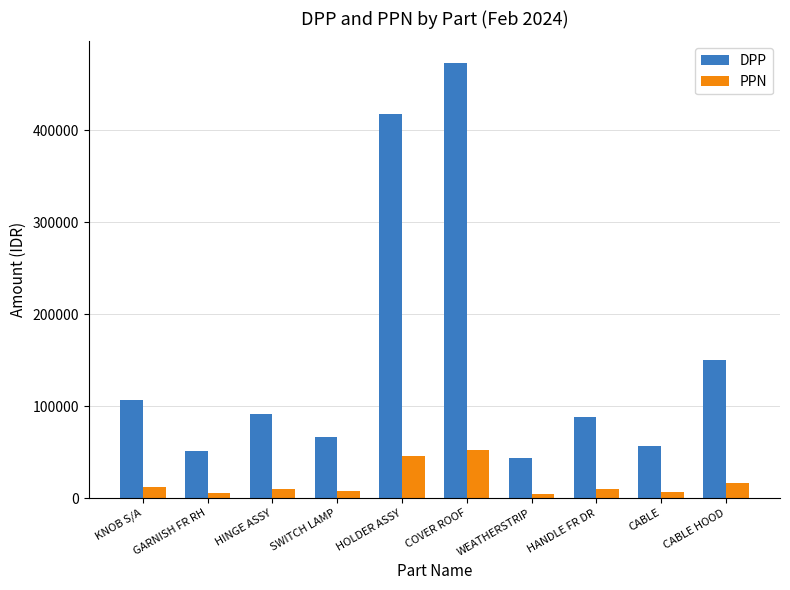

What is the value of the DPP bar at the 5th from the left?

417960.0